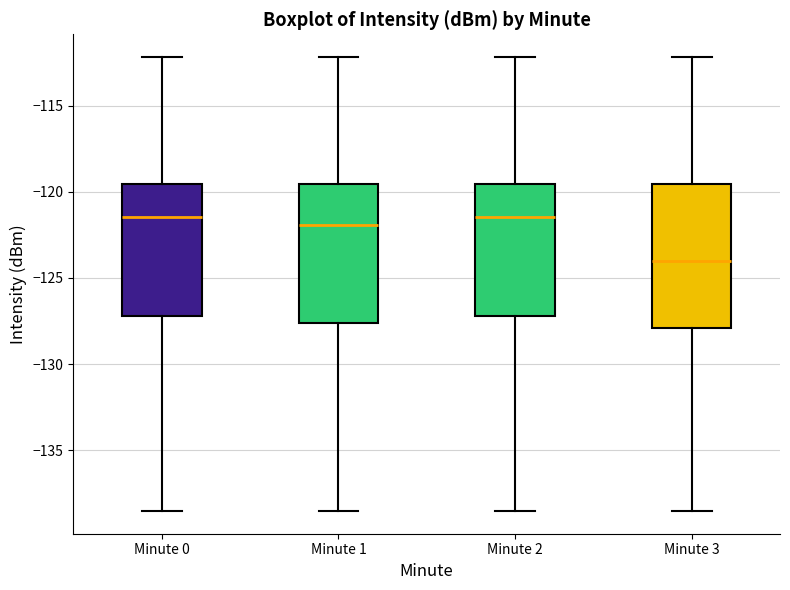

Reading left to right, read every box against the y-axis: the position of its median line, the range the box covers, and the ends of its whiskers. The values are not printed on the chart, so give them approximately, as read against the axis.

Minute 0: median -121.5, box -127.0 to -119.5, whiskers -138.5 to -112.0
Minute 1: median -122.0, box -127.5 to -119.5, whiskers -138.5 to -112.0
Minute 2: median -121.5, box -127.0 to -119.5, whiskers -138.5 to -112.0
Minute 3: median -124.0, box -128.0 to -119.5, whiskers -138.5 to -112.0